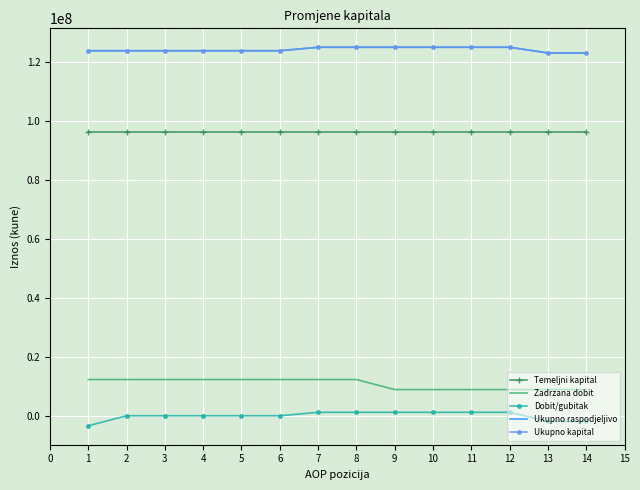

True or false: Temeljni kapital and Ukupno kapital cross at least once.

False